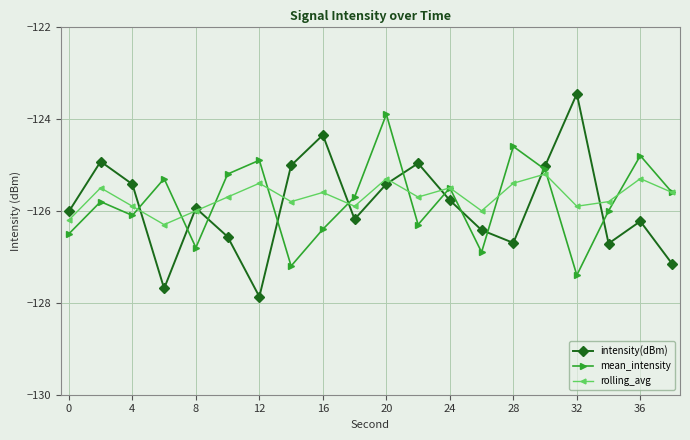

How many distinct data groups are displayed?

3